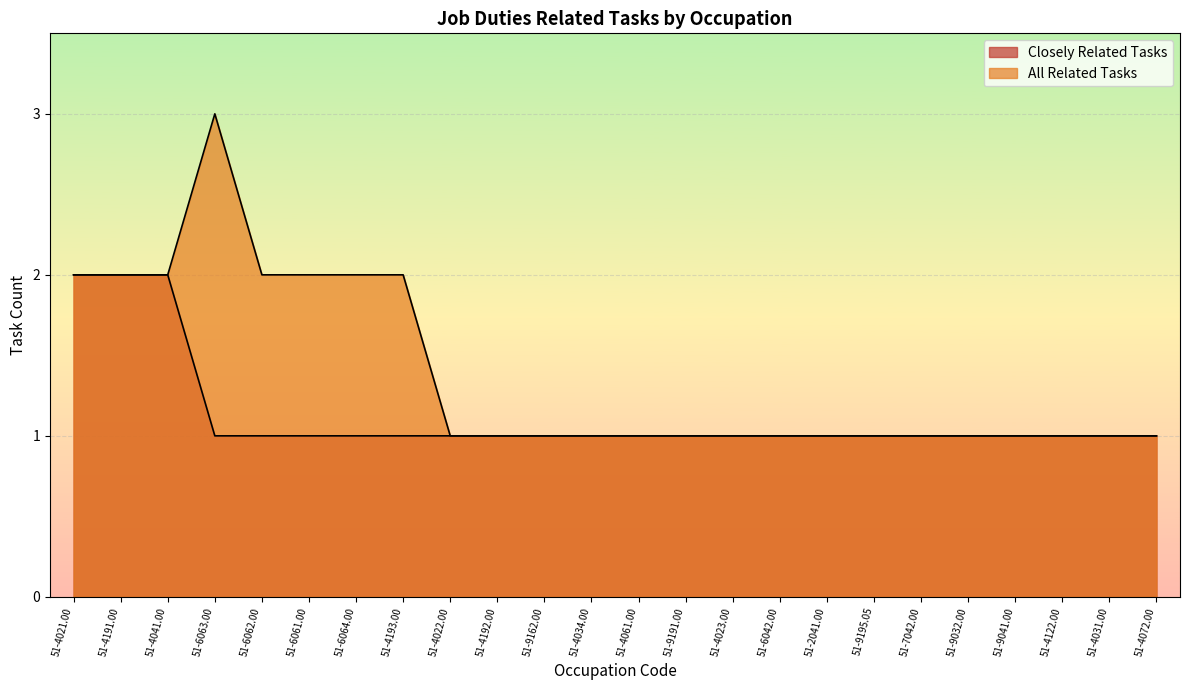

What is the sum of the Closely Related Tasks values at 51-4191.00 and 51-4023.00?

3